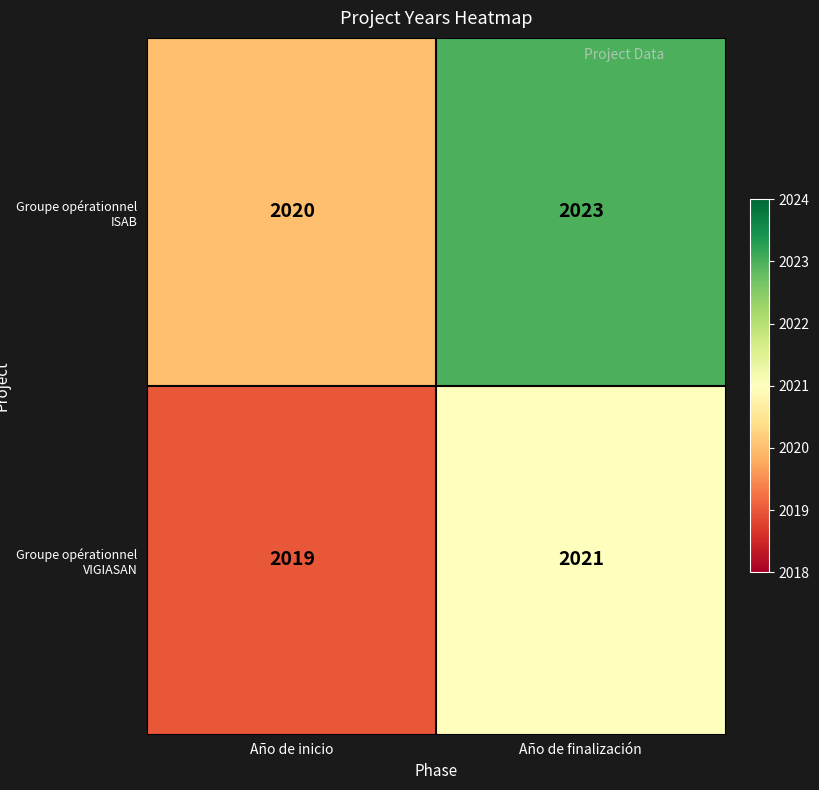

Is the value of Groupe opérationnel VIGIASAN at Año de finalización greater than the value of Groupe opérationnel ISAB at Año de inicio?

Yes